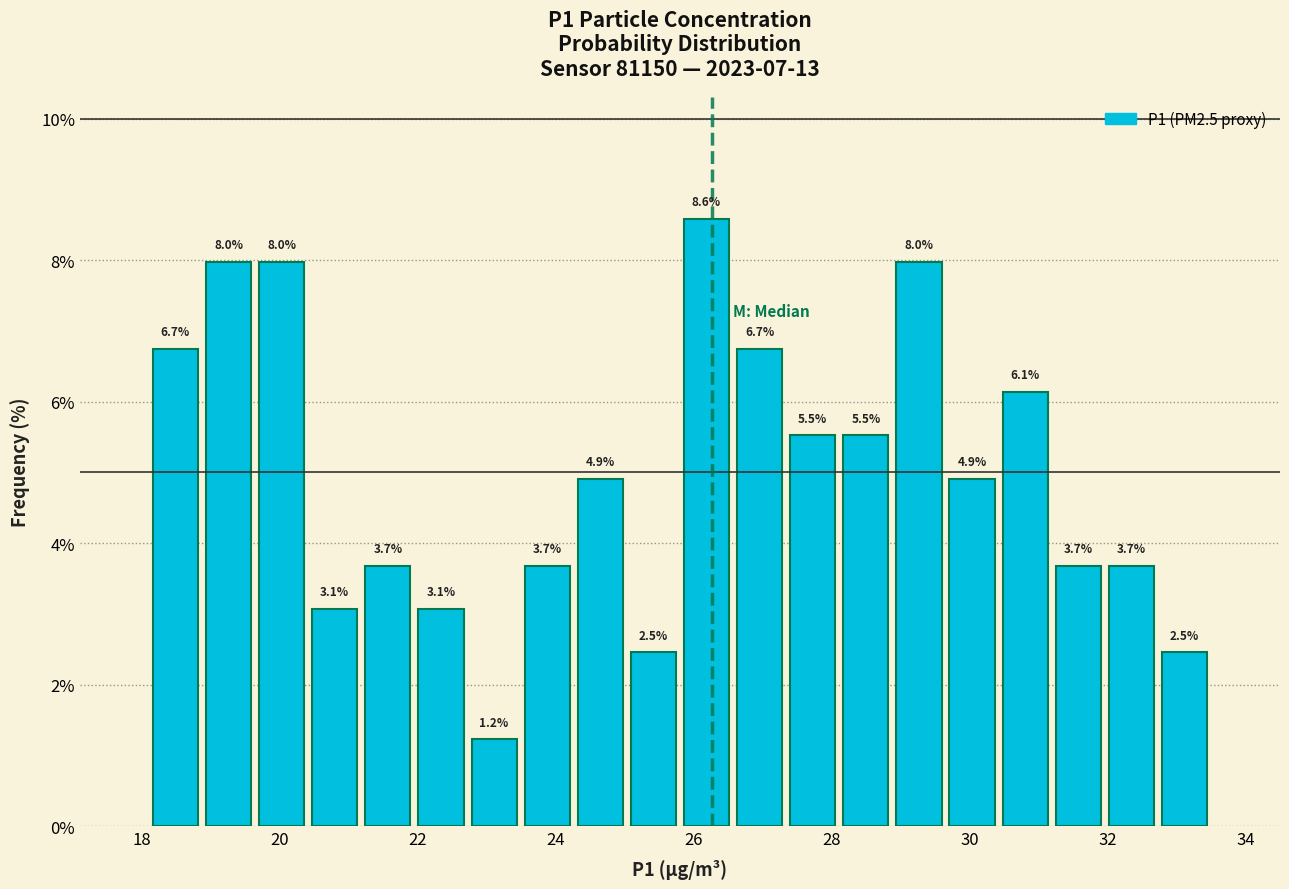

Around what value on the x-axis is the tallest bar? Give the approximate position of its centre, as read against the axis.

26.2